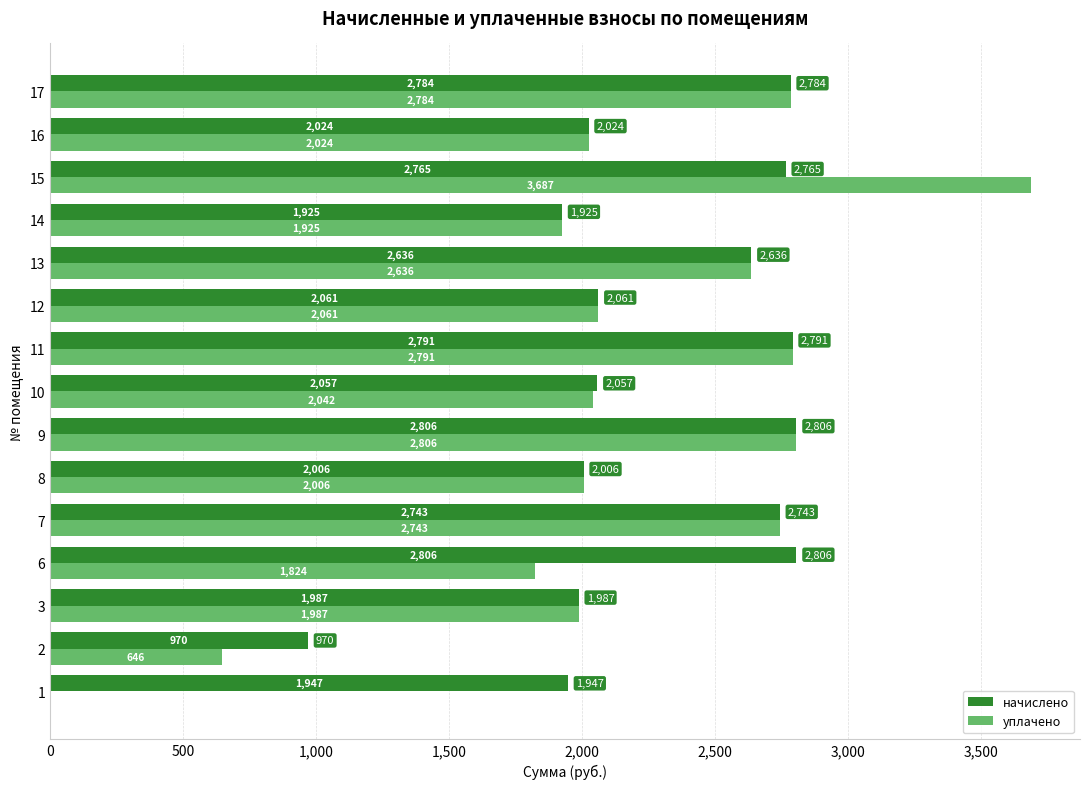

Is the value of начислено at 10 greater than the value of уплачено at 15?

No